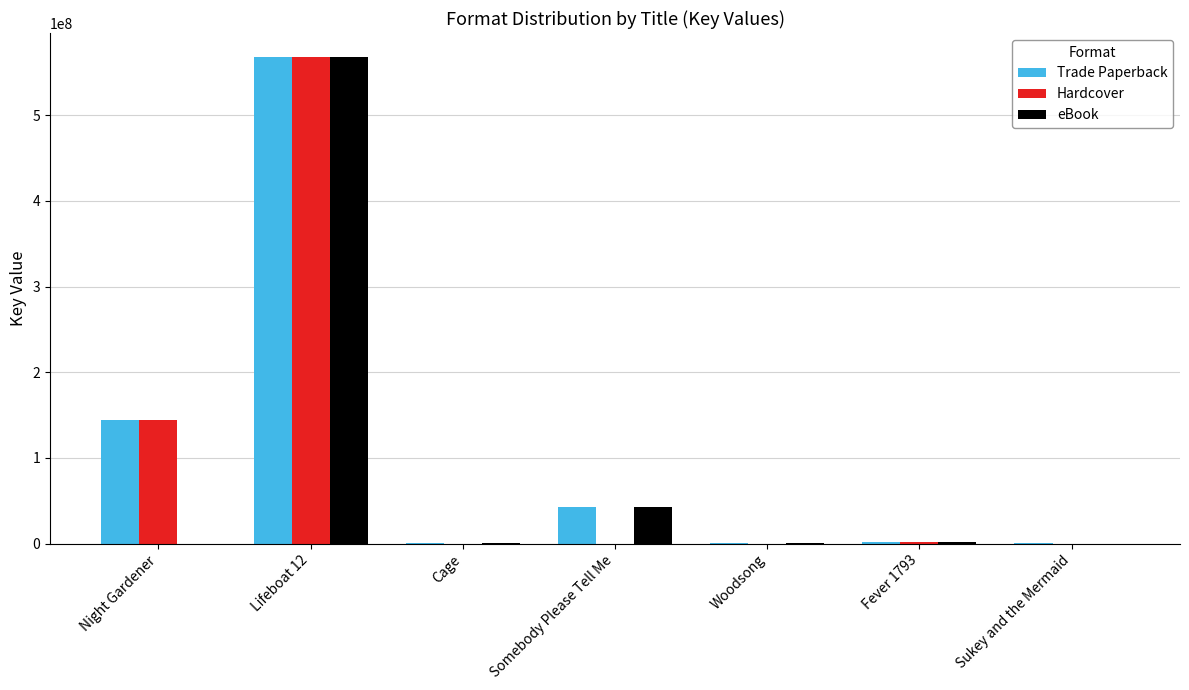

At which category is the sum across all series the highest?

Lifeboat 12